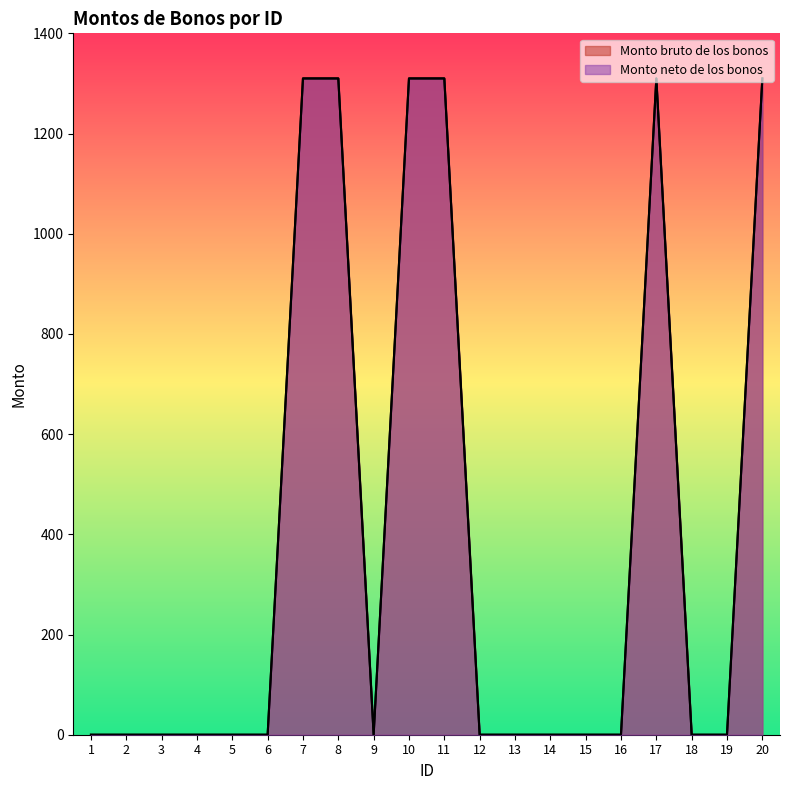

What is the difference between the maximum and second lowest values in the Monto neto de los bonos series?

1310